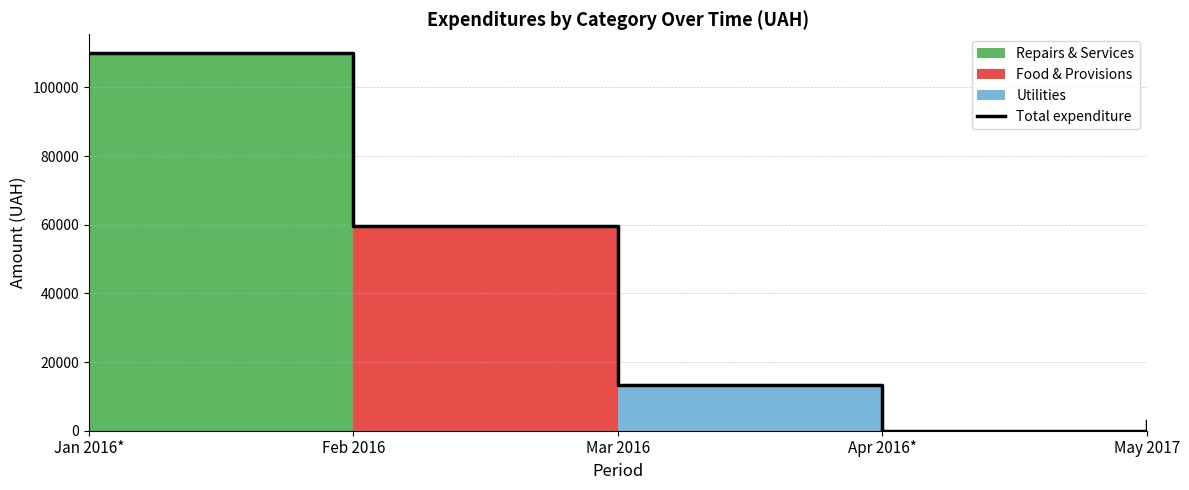

What value does the data have at Jan 2016*?

109995.9